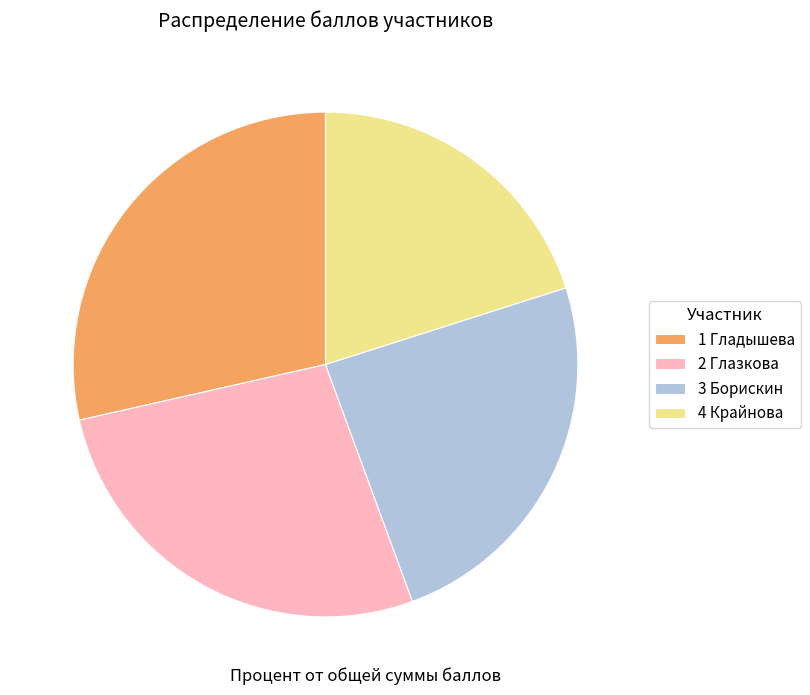

How many segments does this pie chart have?

4